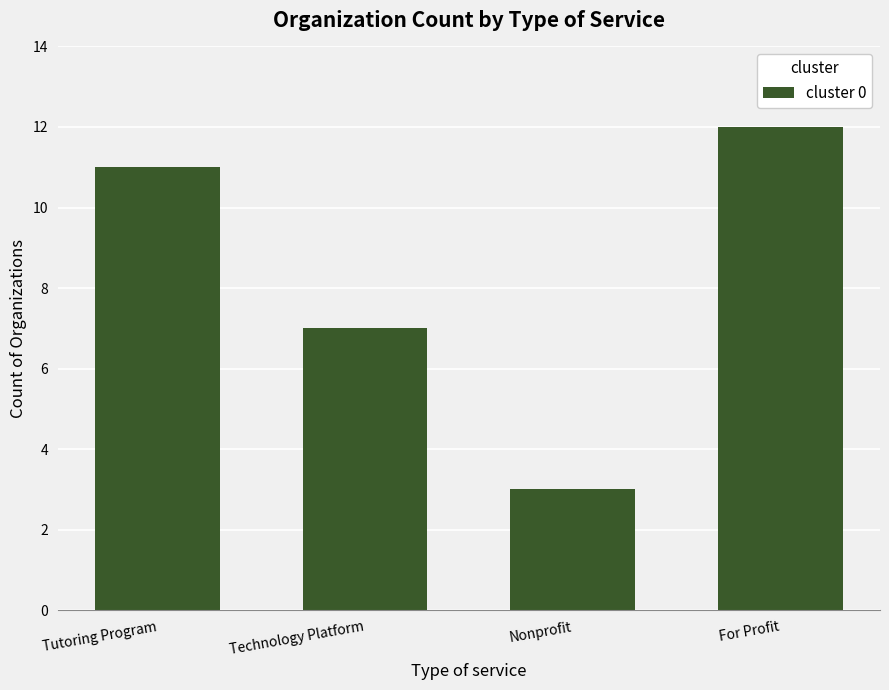

True or false: the data shows 3 at Tutoring Program.

False